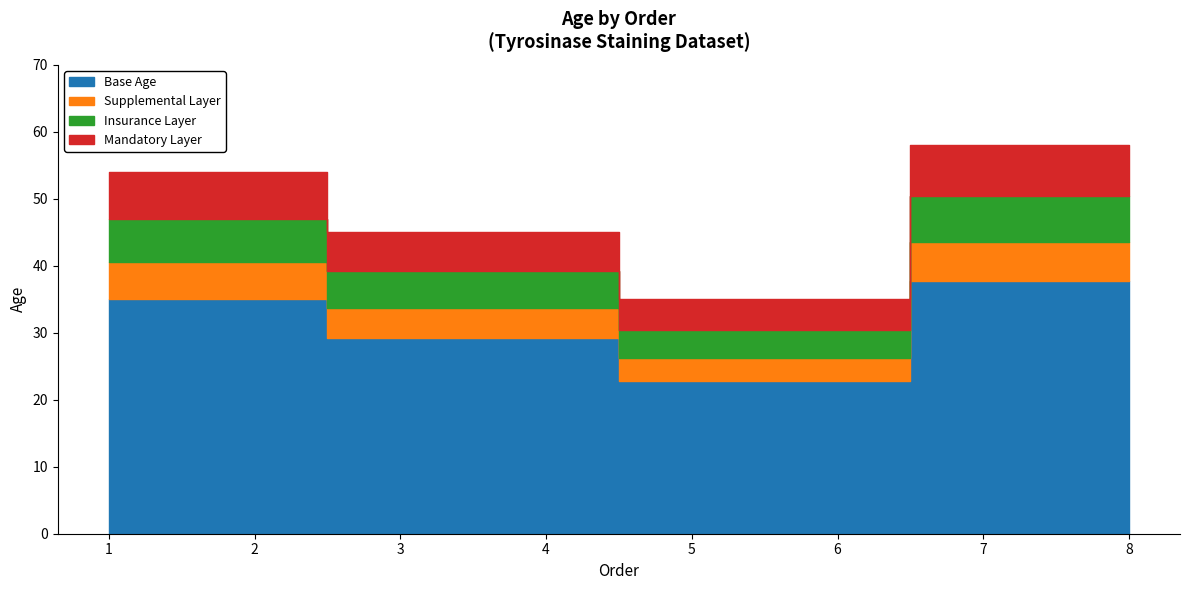

True or false: the data shows 33 at 8.

False